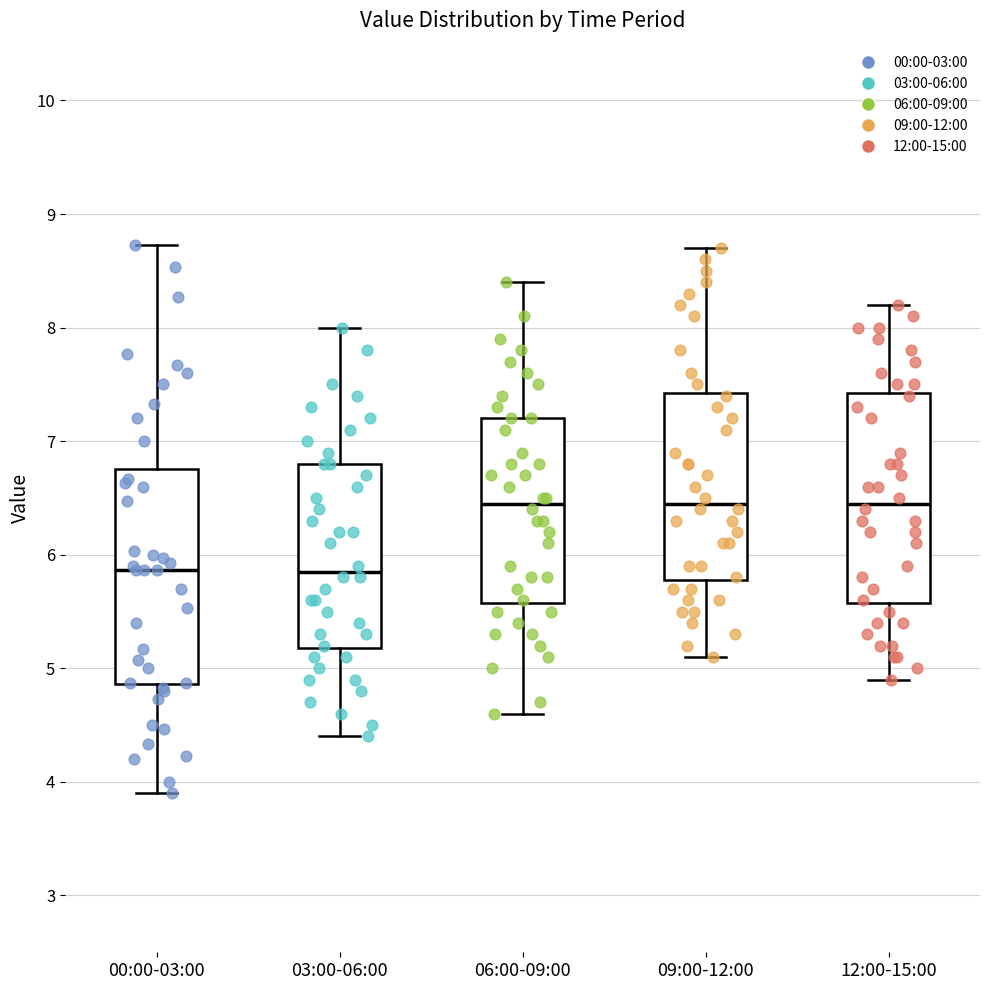

Where is the upper edge of the box for 09:00-12:00 on the y-axis? The values are not printed on the chart, so give them approximately, as read against the axis.

7.4